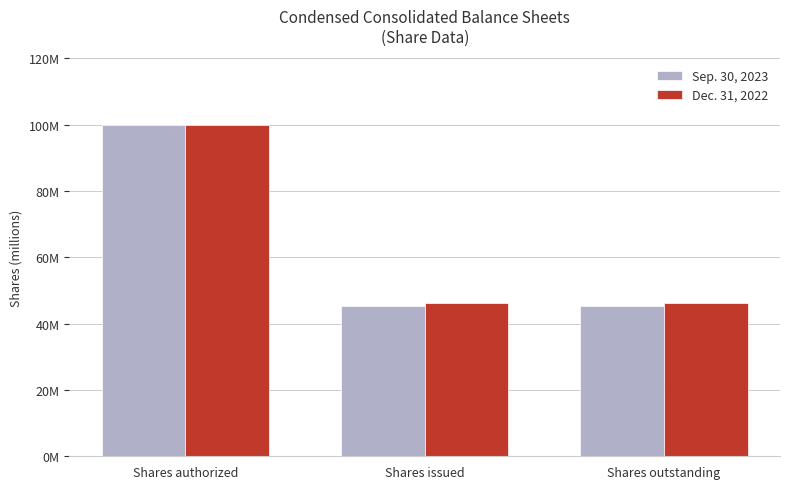

True or false: Dec. 31, 2022 has a value of 60.8 at Shares outstanding.

False